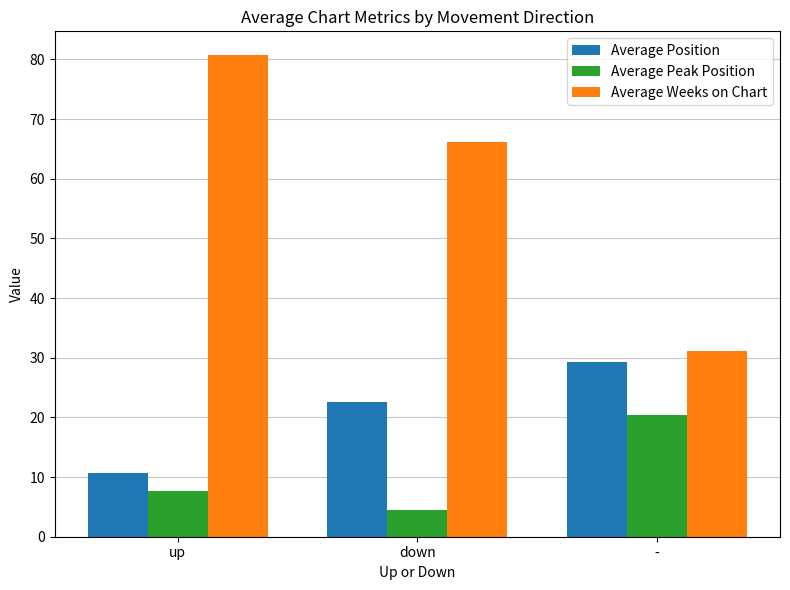

What position from the left is up?

1